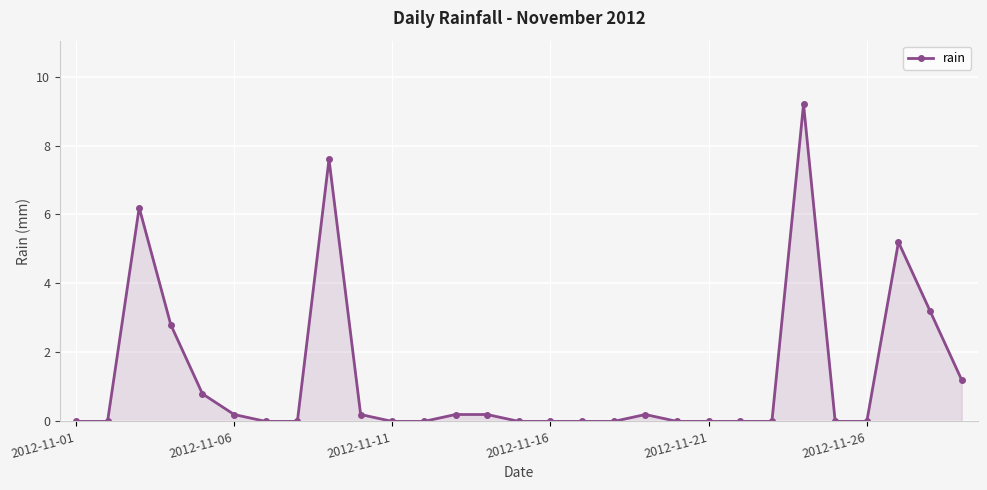

What is the maximum value shown in the chart?

9.2